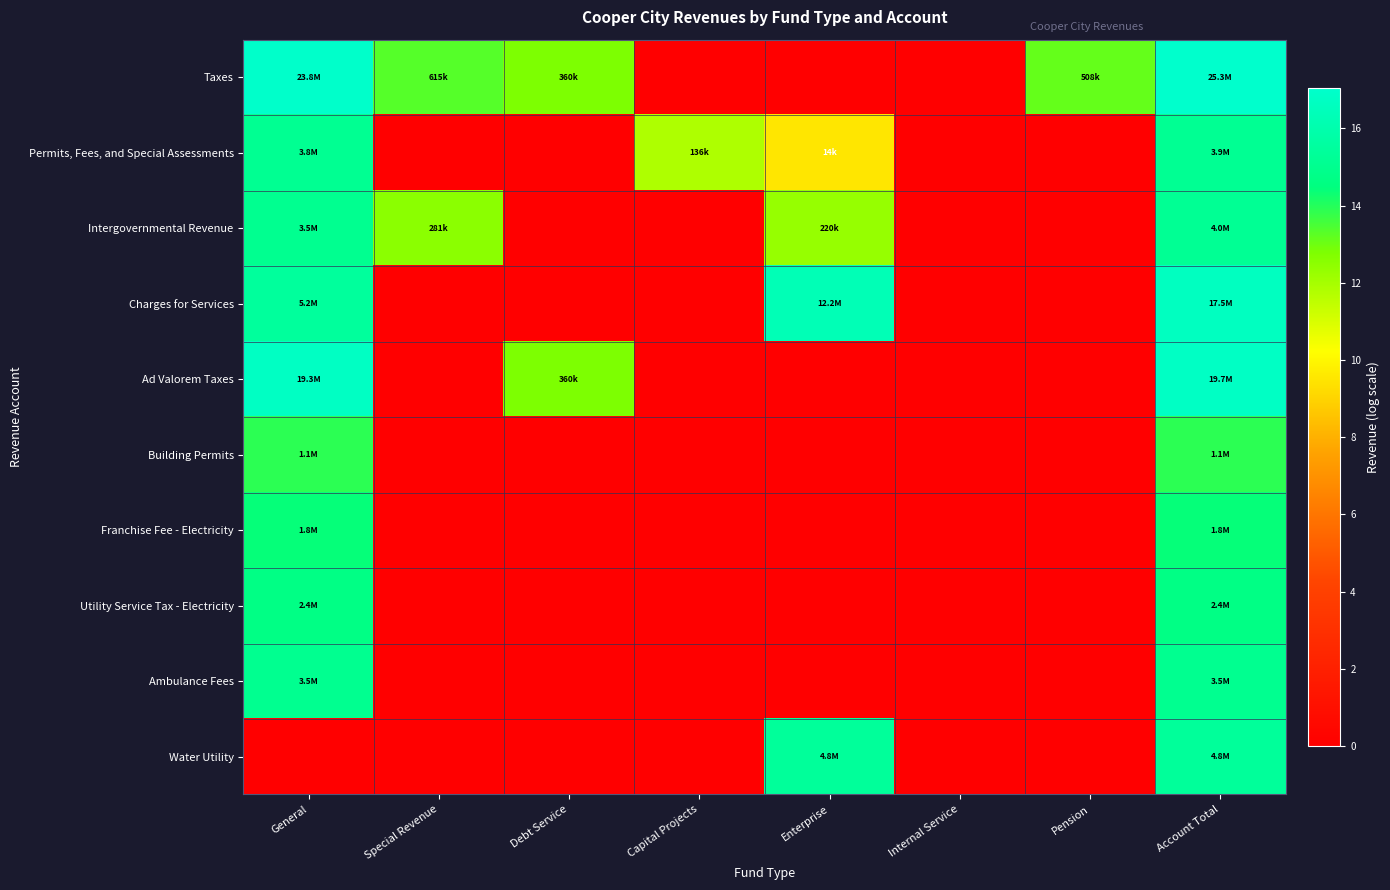

What is the maximum value shown in the chart?

17.0